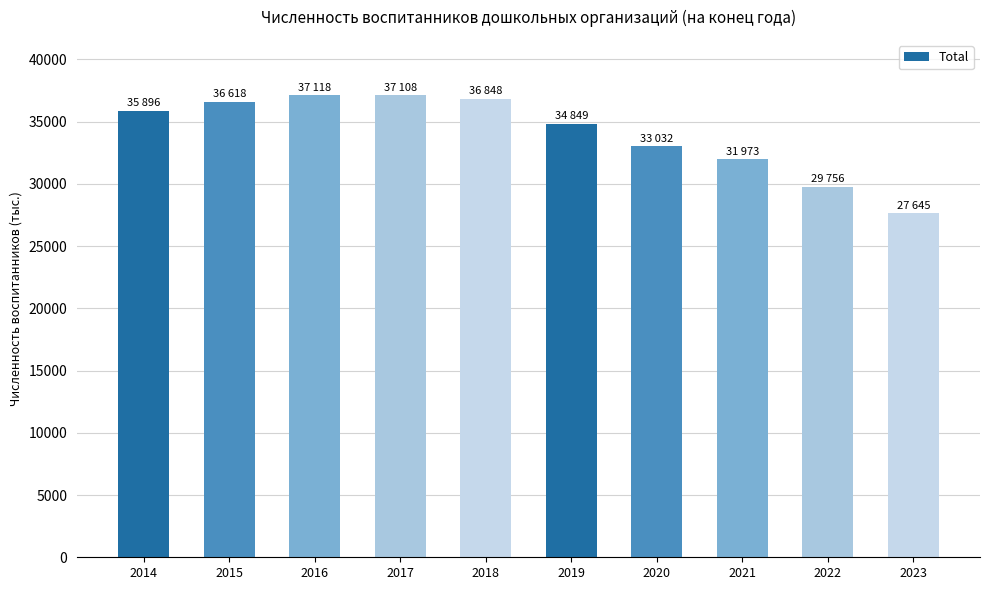

Is it true that the value at 2015 is 52743?

False